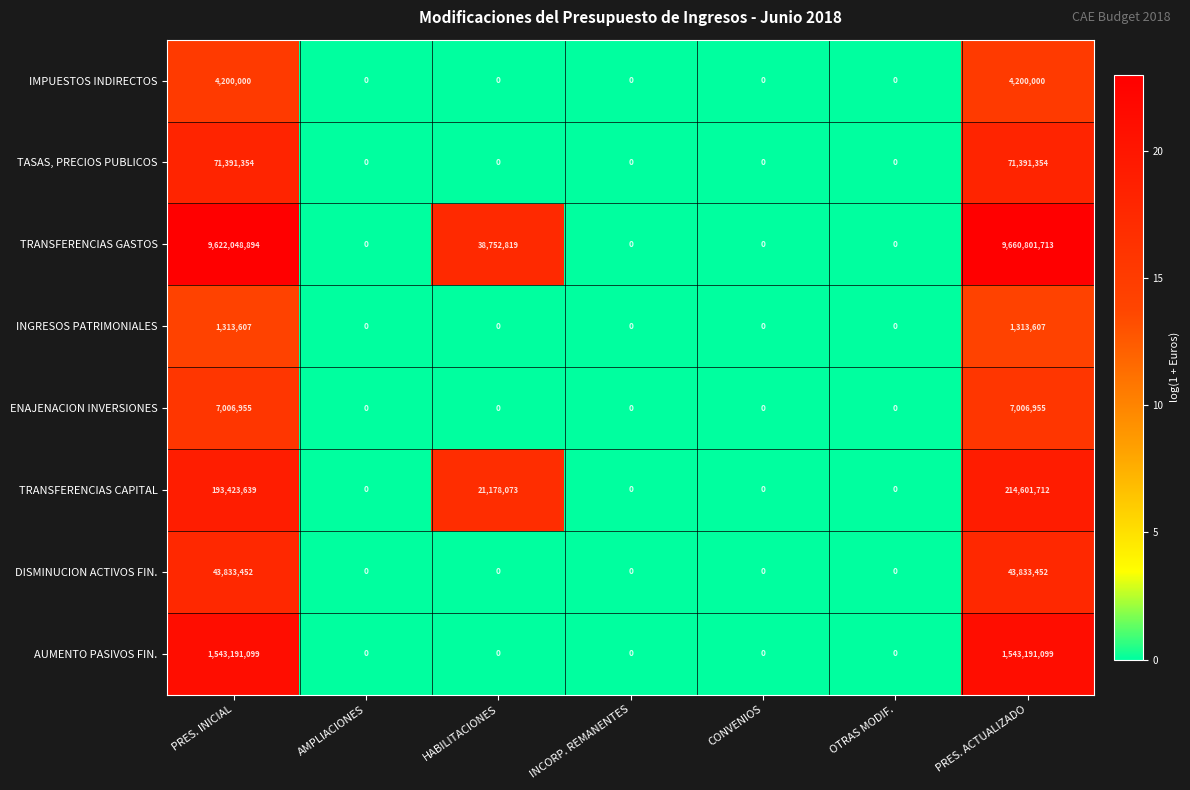

At which category is the sum across all series the highest?

PRES. ACTUALIZADO